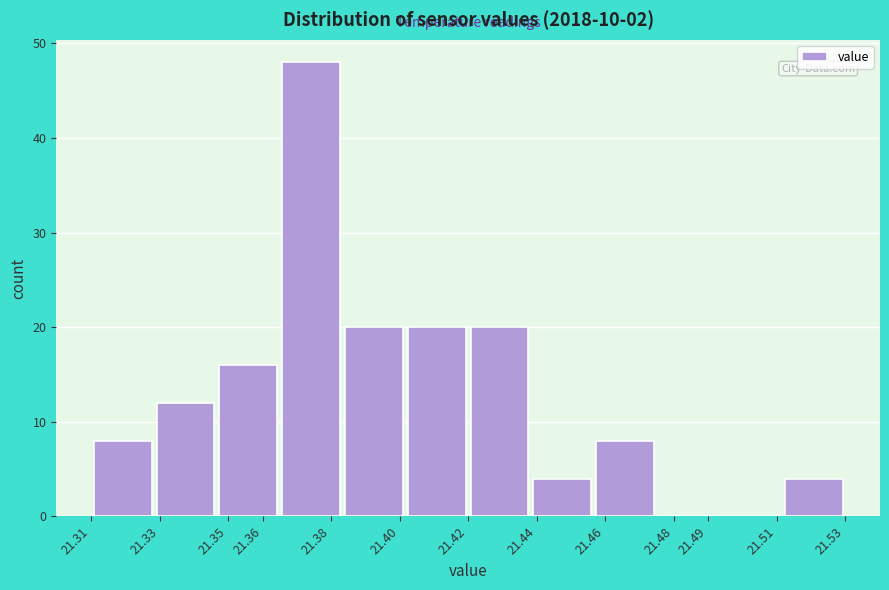

Reading left to right, transcribe this chart: for each bar, give the range it covers on the x-axis and its height. Neither the bar edges nor the heights are printed on the chart, so give them approximately, as read against the axes.

21.310 to 21.328: 8
21.328 to 21.347: 12
21.347 to 21.365: 16
21.365 to 21.383: 48
21.383 to 21.402: 20
21.402 to 21.420: 20
21.420 to 21.438: 20
21.438 to 21.457: 4
21.457 to 21.475: 8
21.475 to 21.493: 0
21.493 to 21.512: 0
21.512 to 21.530: 4